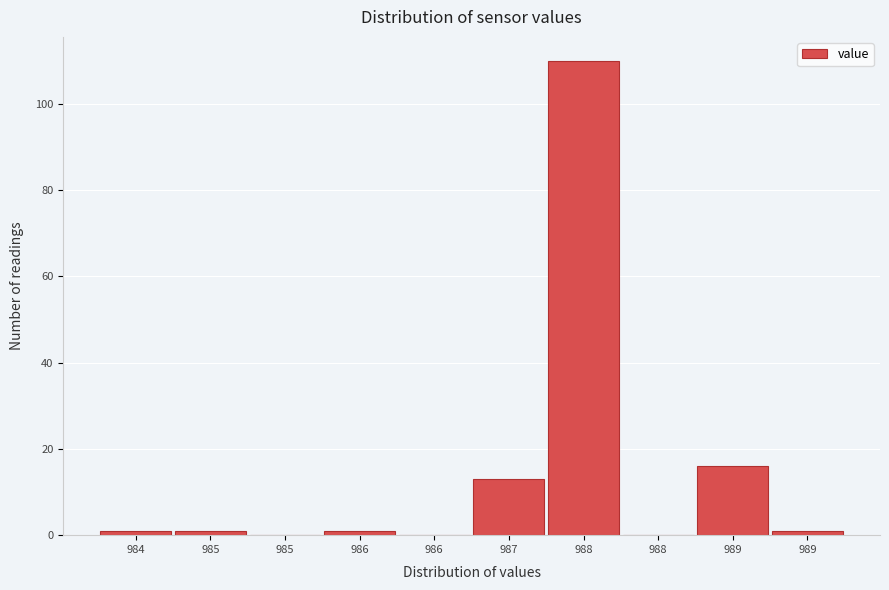

How many distinct data groups are displayed?

1